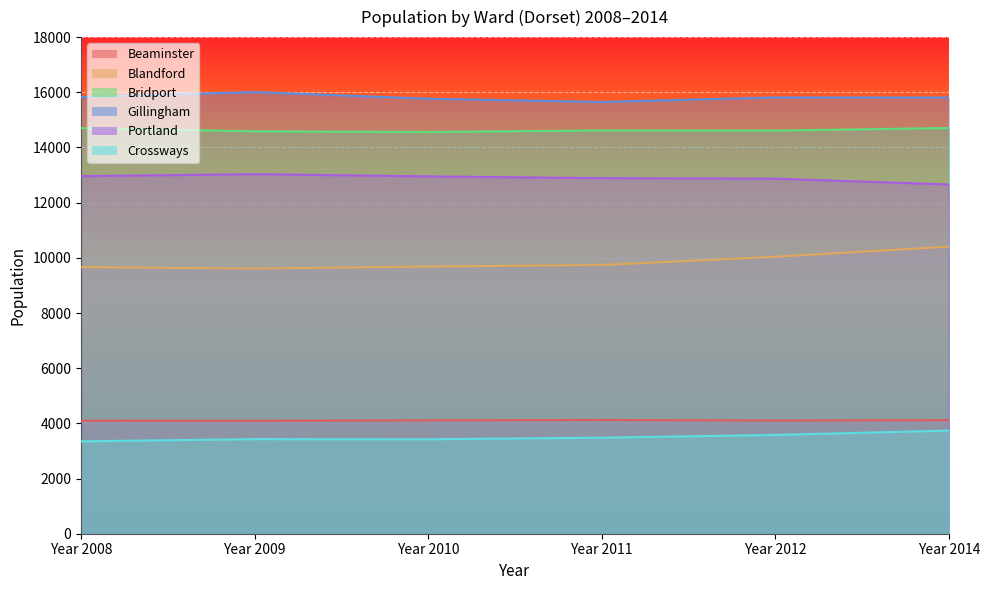

Reading left to right, transcribe all the data shown in this chart.

Beaminster: 4097	4094	4111	4123	4104	4117
Blandford: 9662	9610	9684	9739	10037	10405
Bridport: 14702	14584	14560	14616	14611	14705
Gillingham: 15829	16008	15767	15650	15814	15810
Portland: 12961	13033	12952	12888	12869	12658
Crossways: 3349	3428	3424	3481	3581	3738